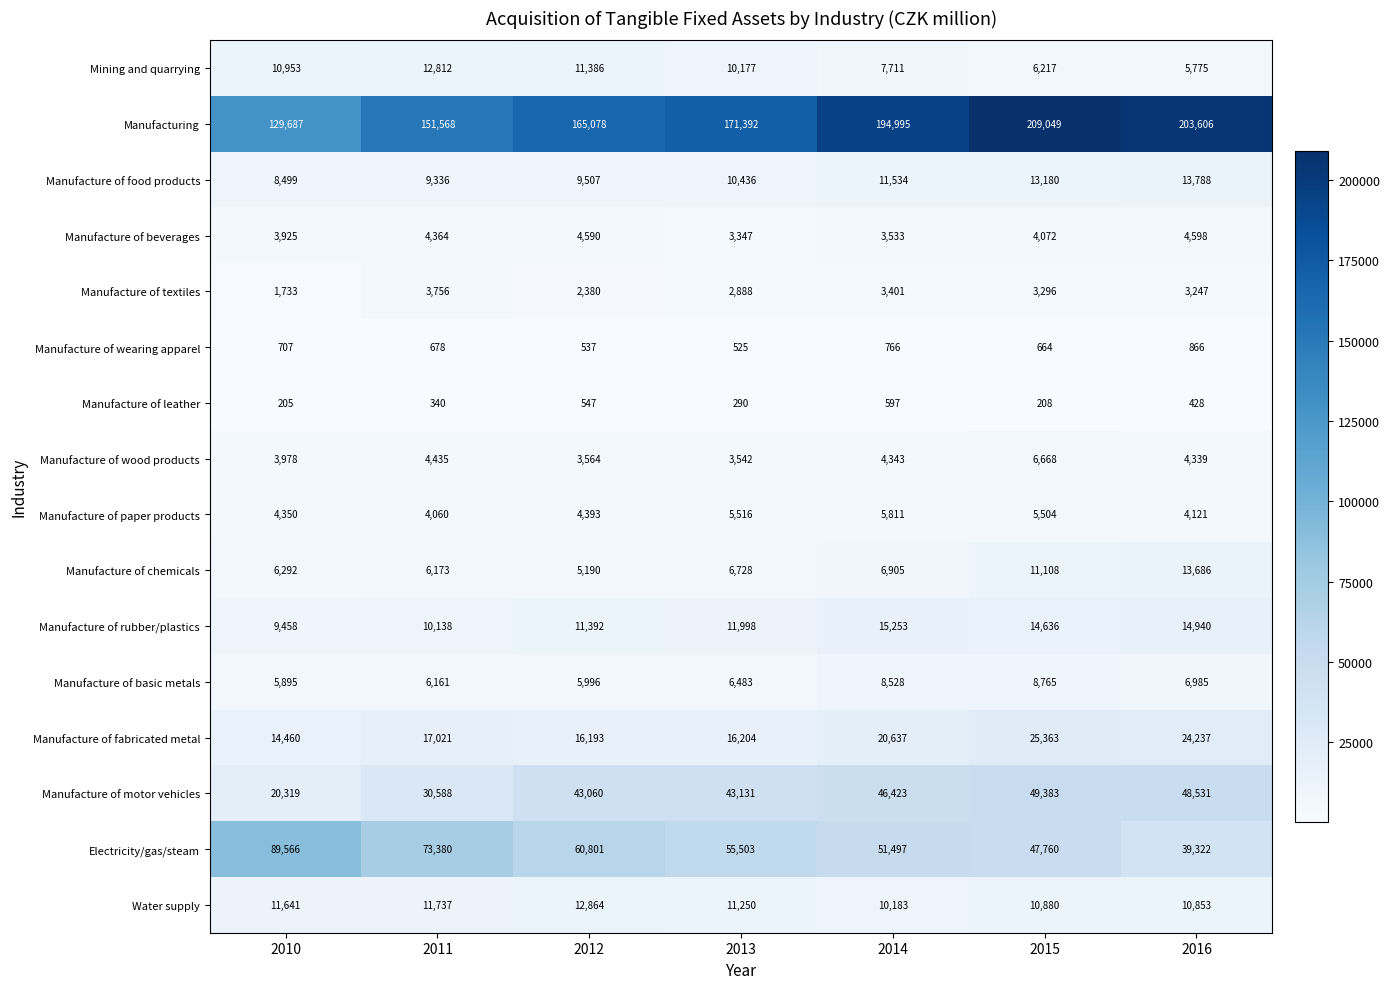

Is it true that Manufacture of motor vehicles equals 76592 at 2012?

False